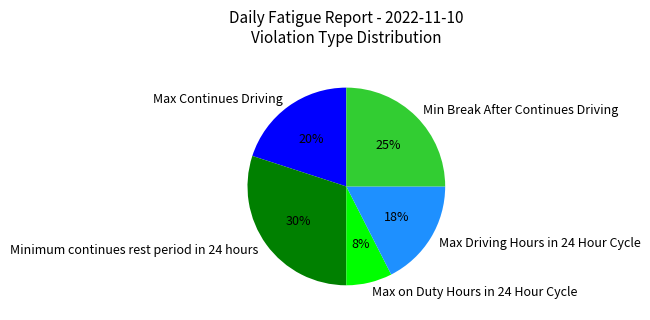

The Min Break After Continues Driving slice represents 17% of the pie. True or false?

False